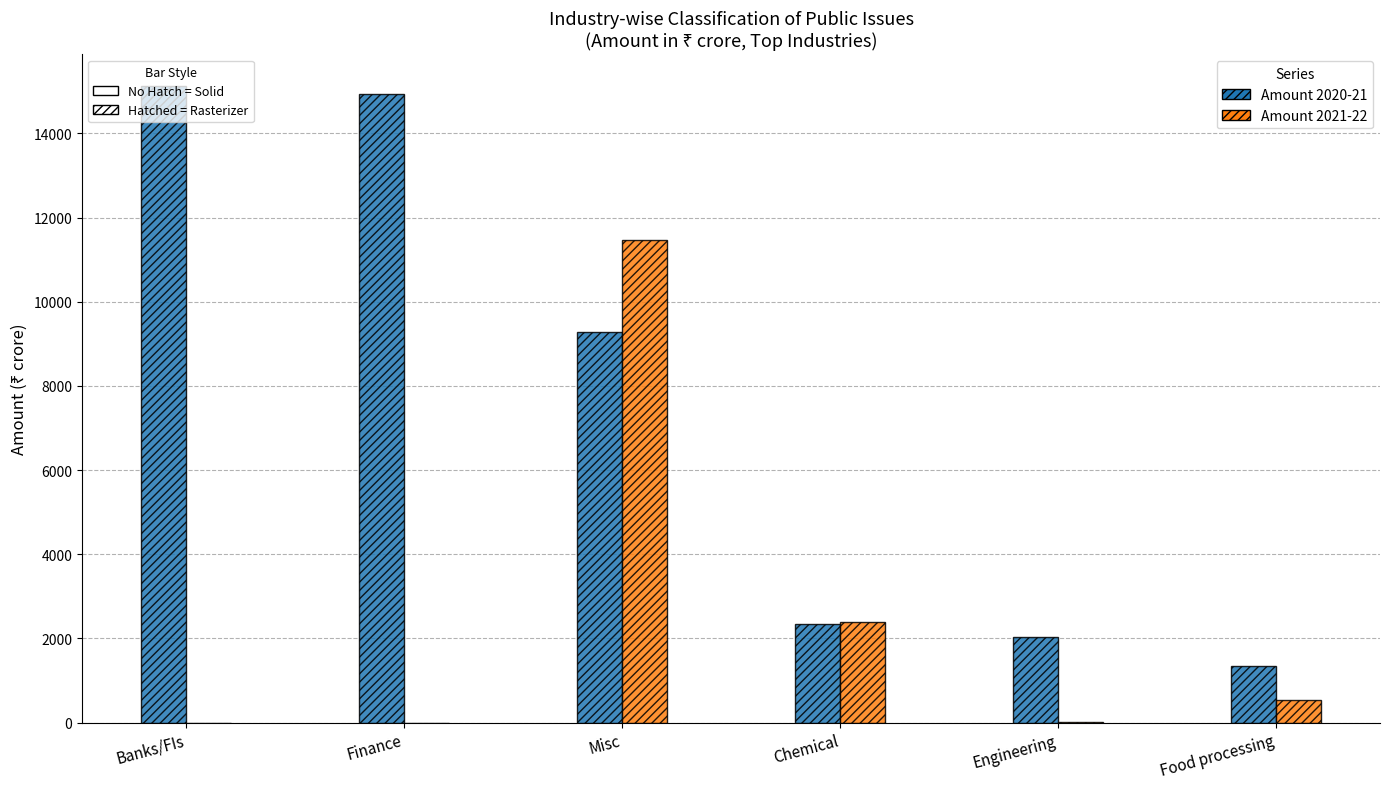

What is the total value across all series at Banks/FIs?

15119.9